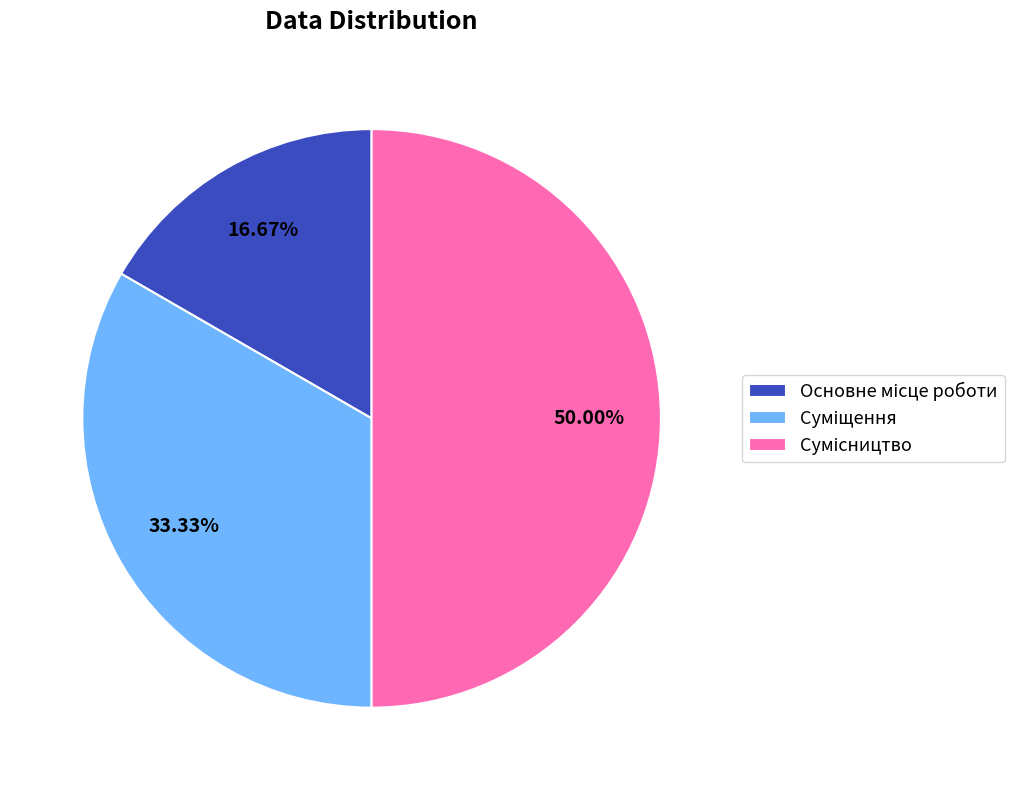

To the nearest percent, what percentage of the pie is Сумісництво?

50%